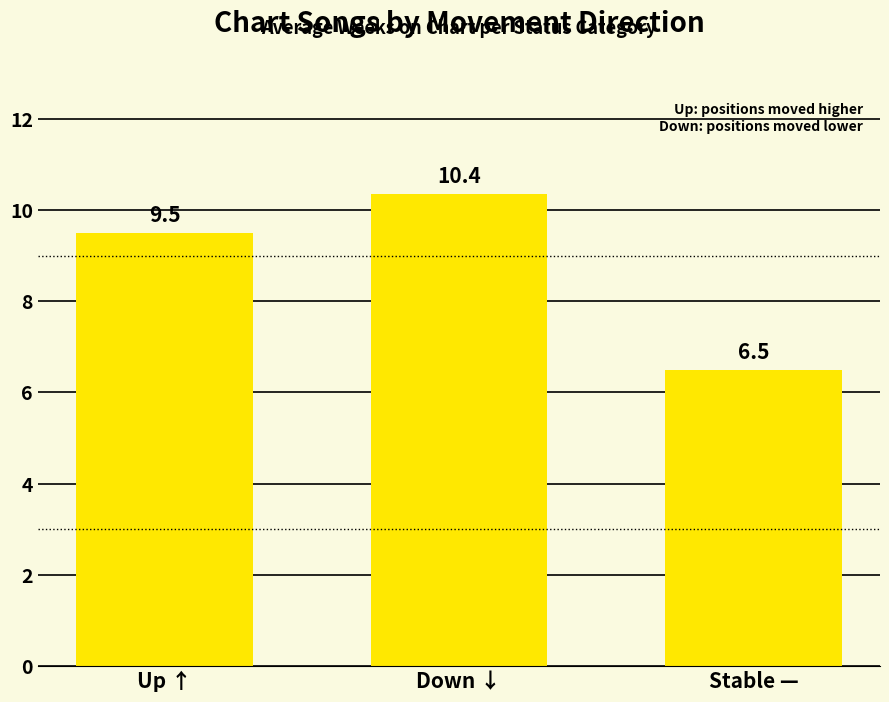

Which category has the lowest value across all series?

Stable —